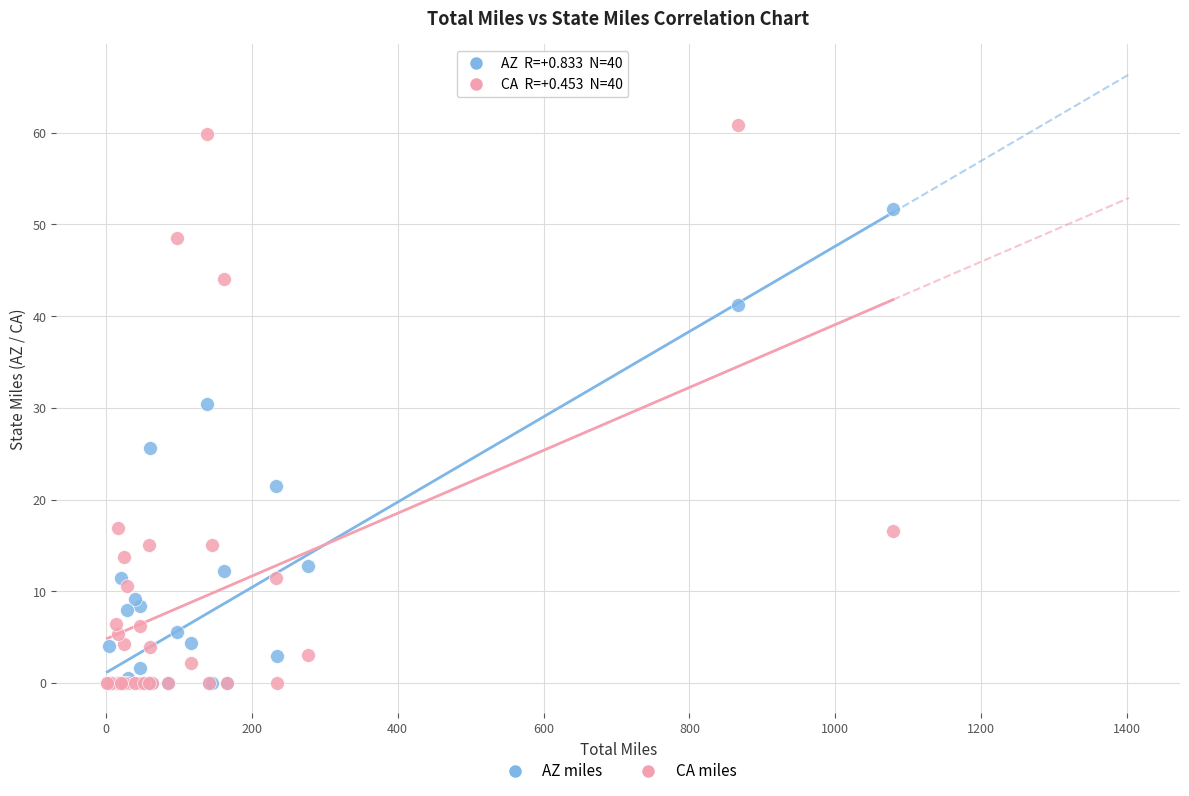

Which series reaches the maximum Y coordinate?

CA miles